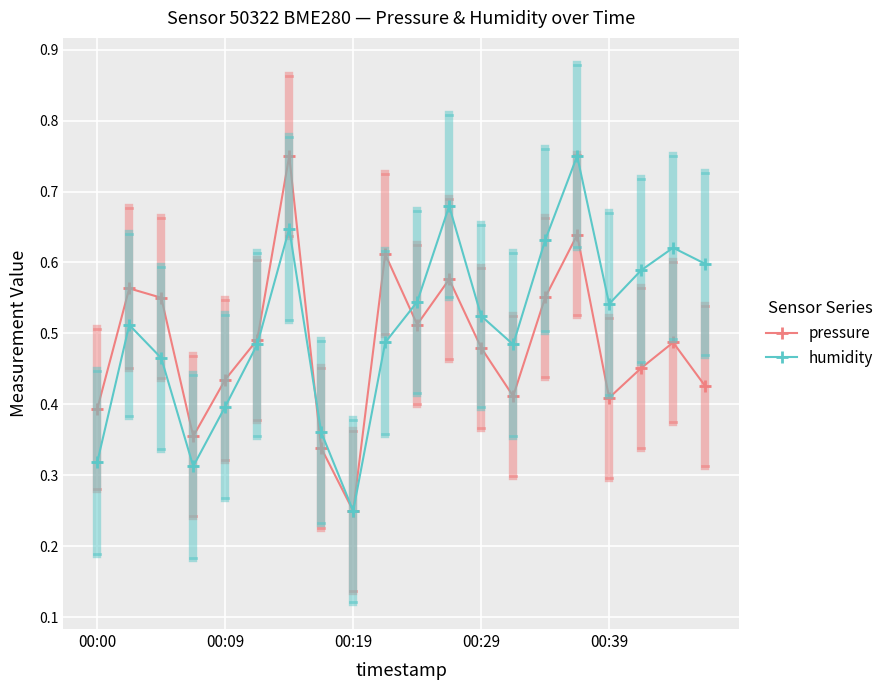

Which series has the largest total across all categories?

humidity